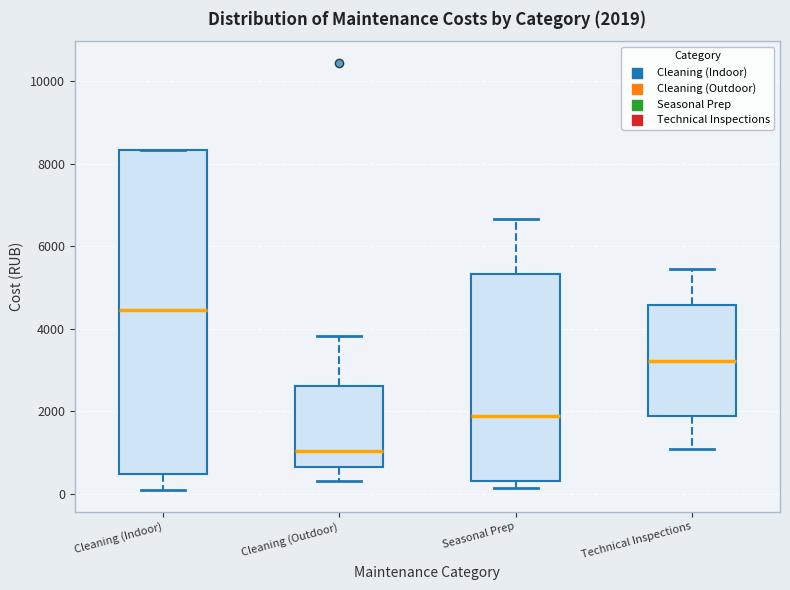

Which box's median line is the highest?

Cleaning (Indoor)